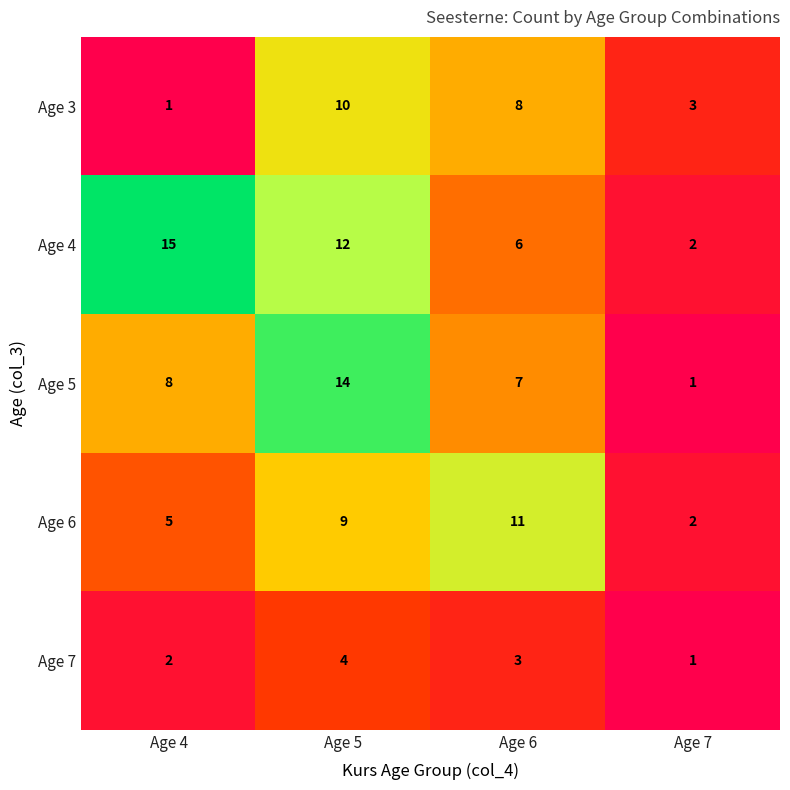

What is the sum of all Age 6 values?

27